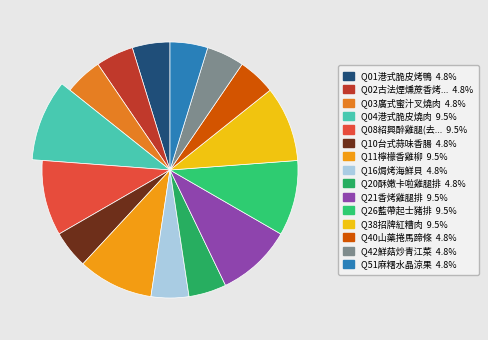

To the nearest percent, what is the difference between the largest and smallest slice percentages?

5%